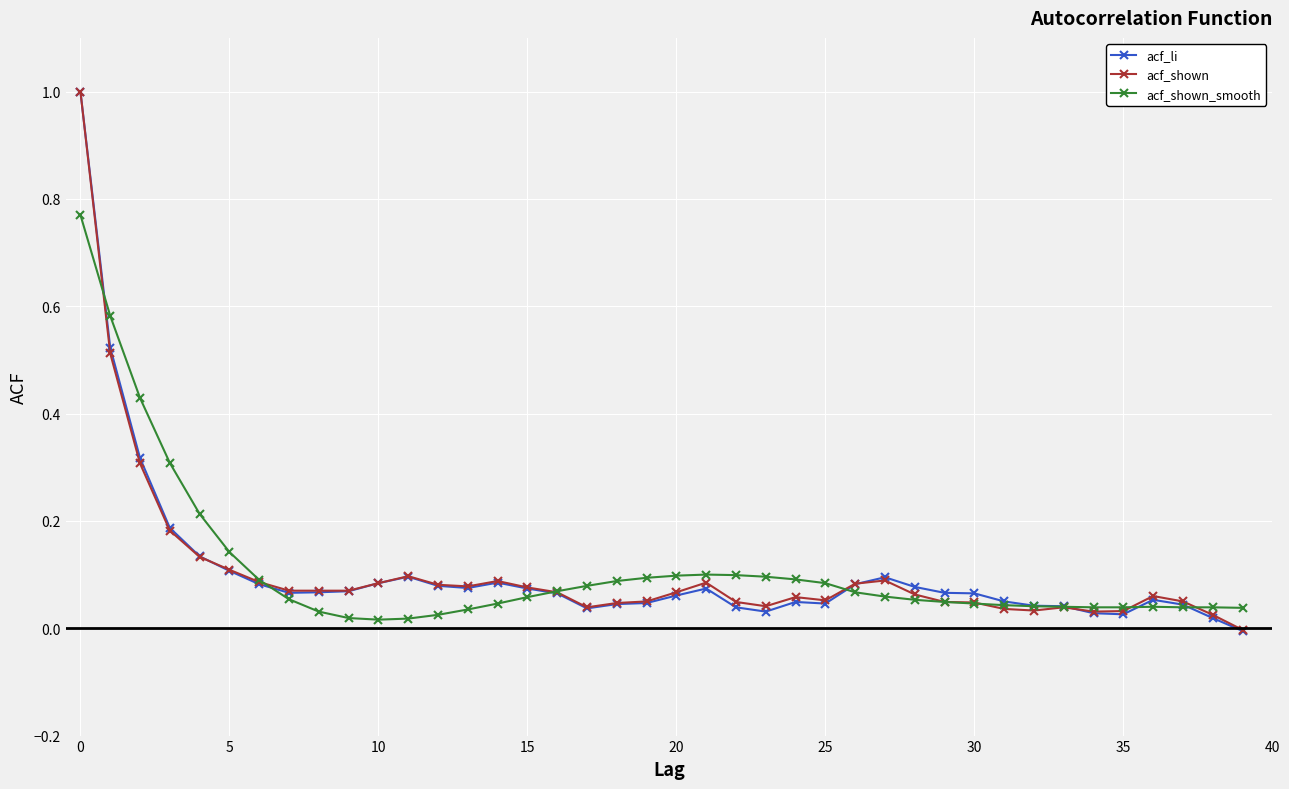

What is the maximum value shown in the chart?

1.0